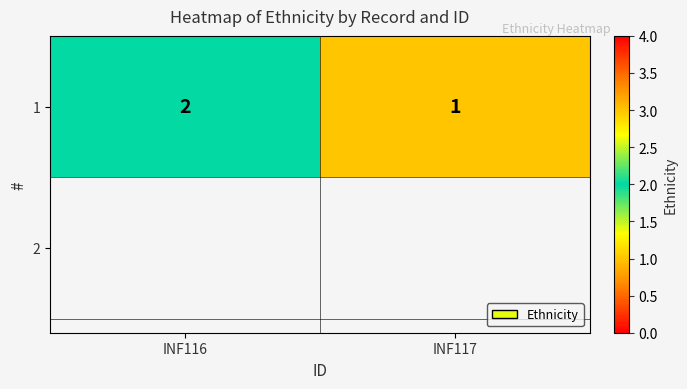

List the labels in order of value, smallest first.

INF117, INF116